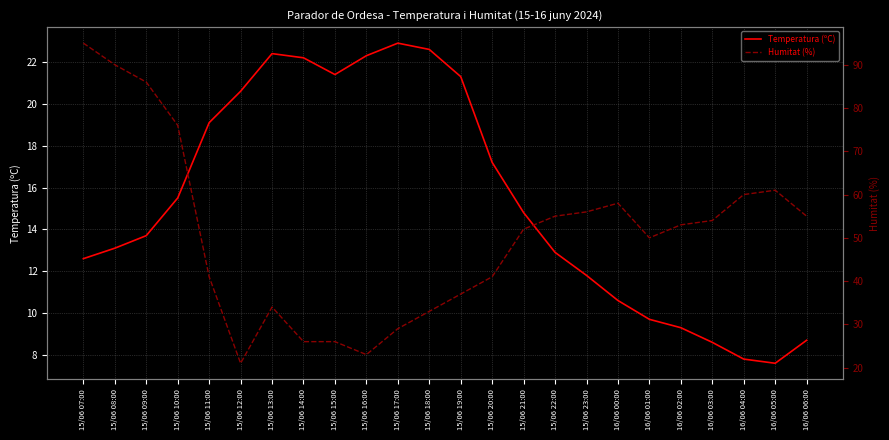

What is the label of the 18th point from the left?

16/06 00:00